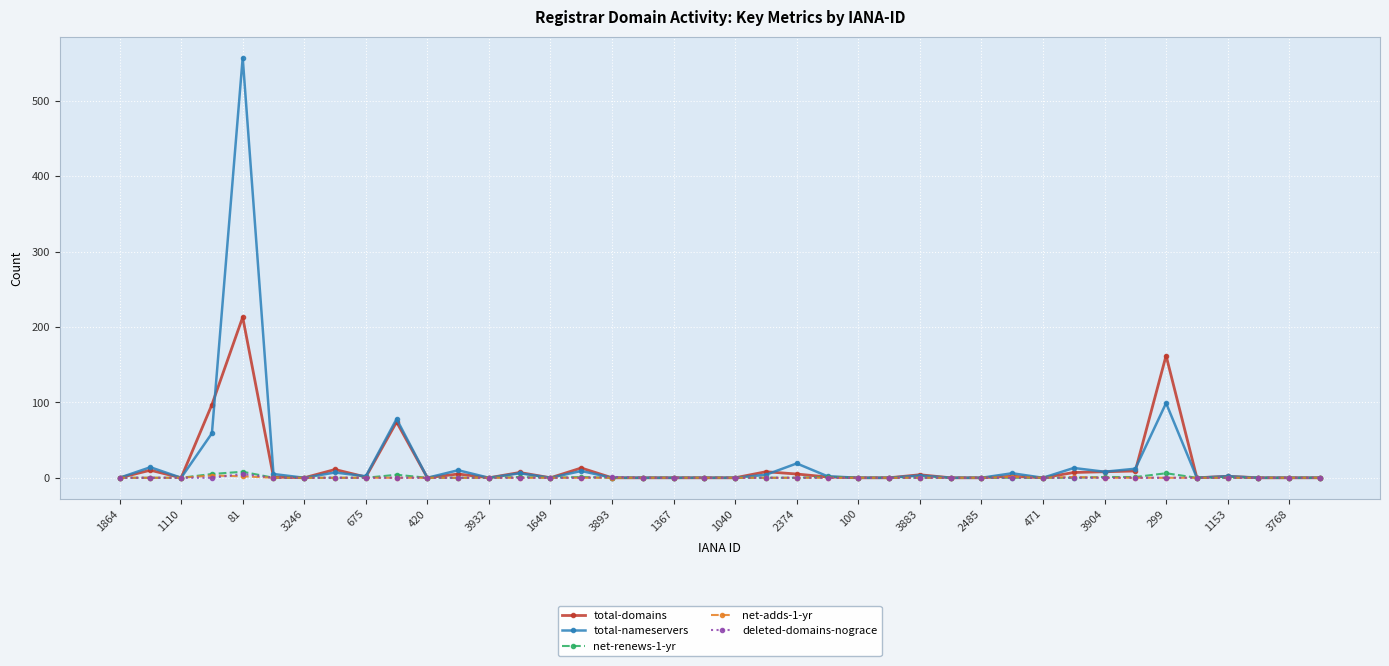

True or false: total-nameservers has more than 0 interior local peaks.

True